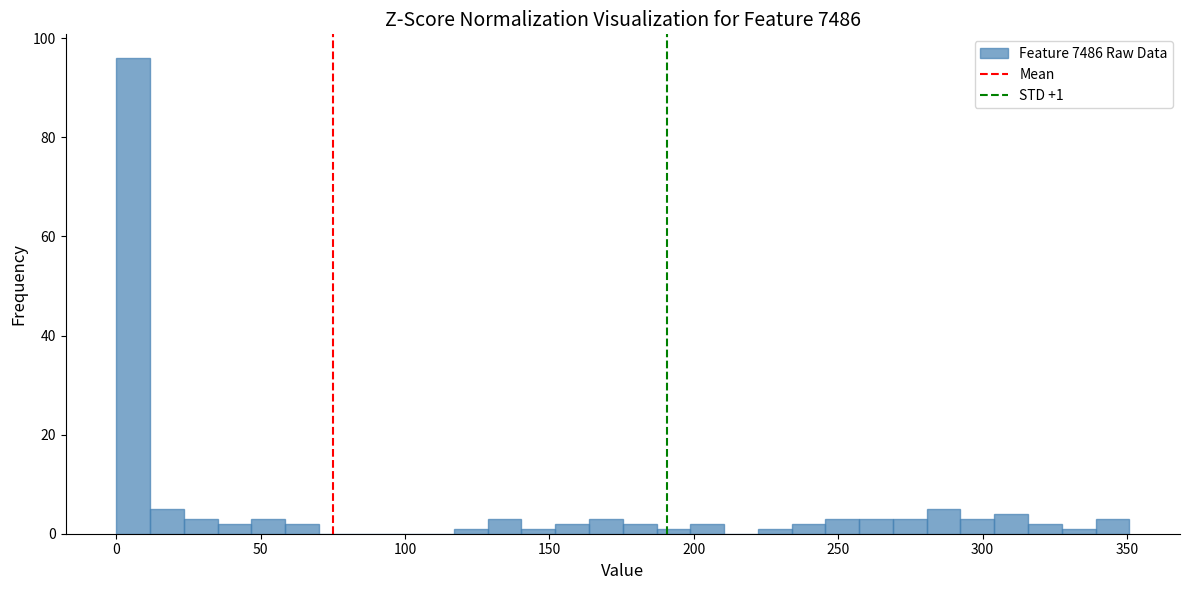

Around what value on the x-axis is the tallest bar? Give the approximate position of its centre, as read against the axis.

5